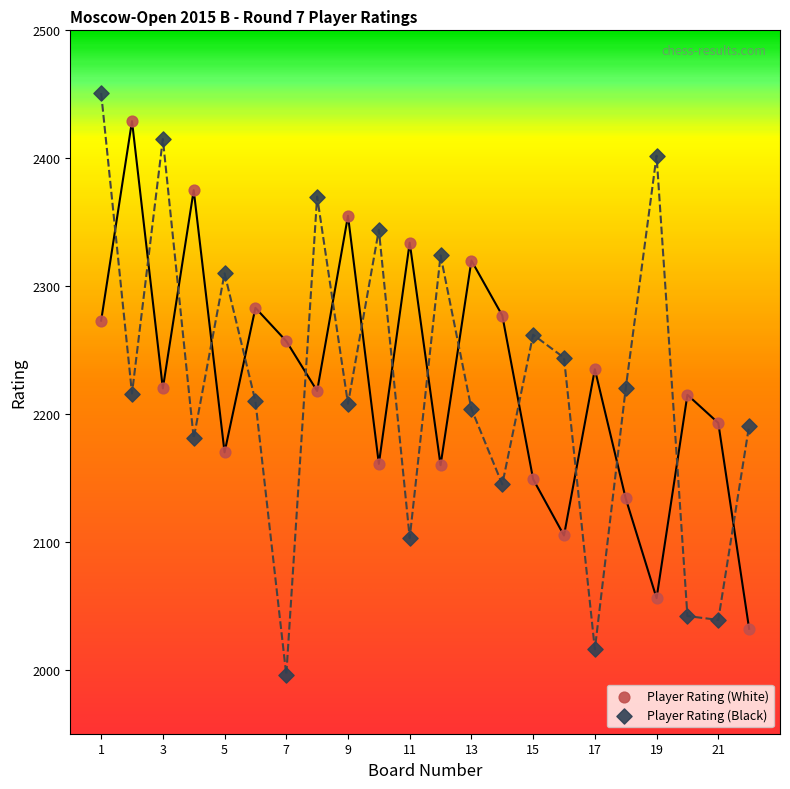

Which series has the largest Y range (max minus min)?

Player Rating (Black)